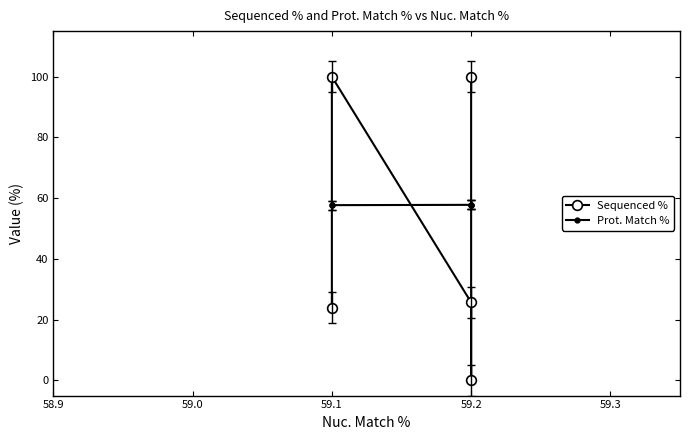

What is the difference between the second highest and minimum values in the Prot. Match % series?

0.1